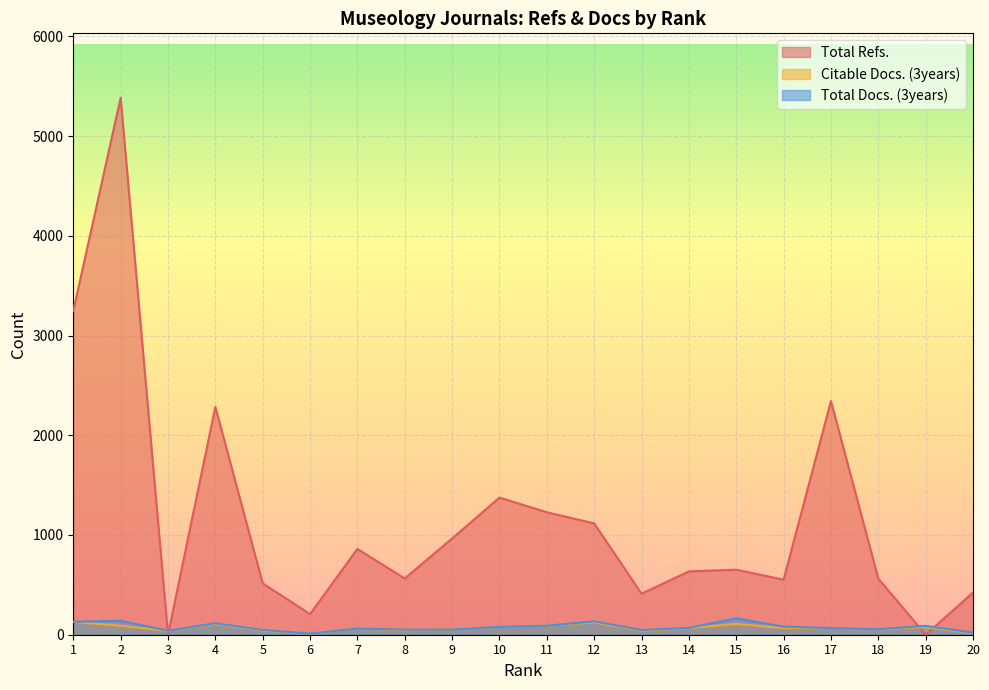

What is the total value across all series at 14?

770